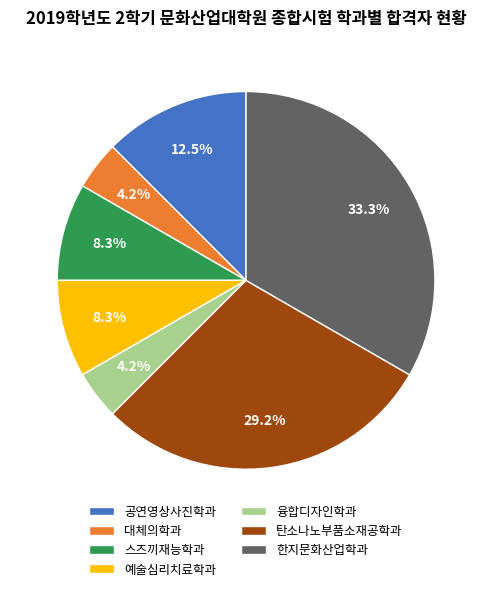

To the nearest percent, what is the average slice percentage?

14%